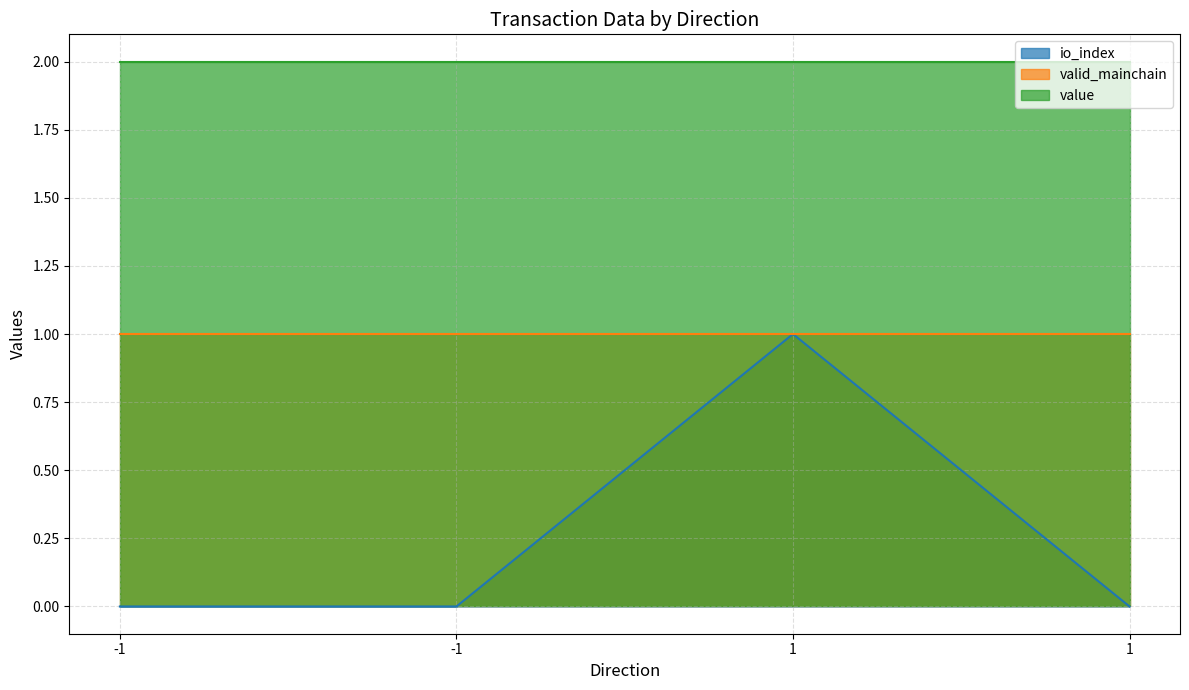

List the series in order of their overall mean, lowest first.

io_index, valid_mainchain, value